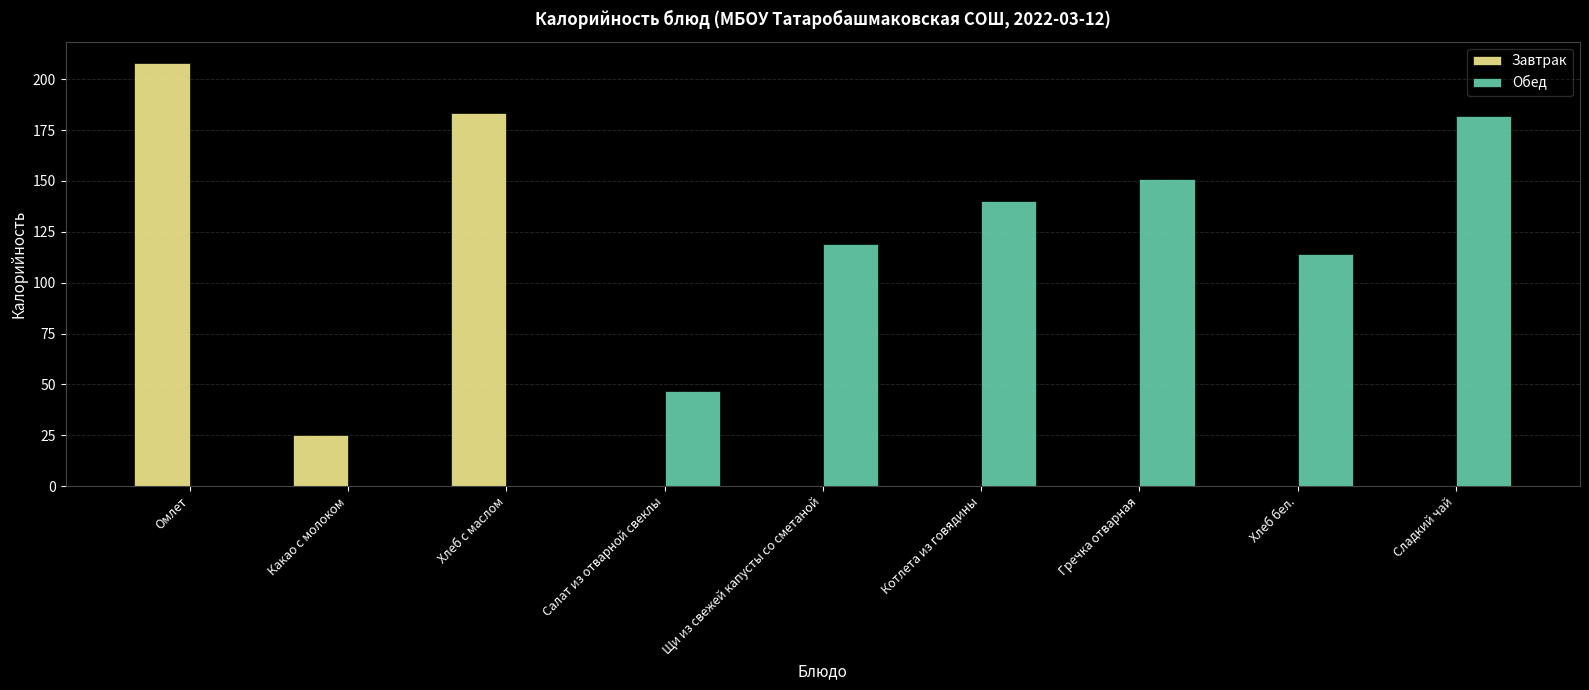

What is the sum of all Завтрак values?

416.6